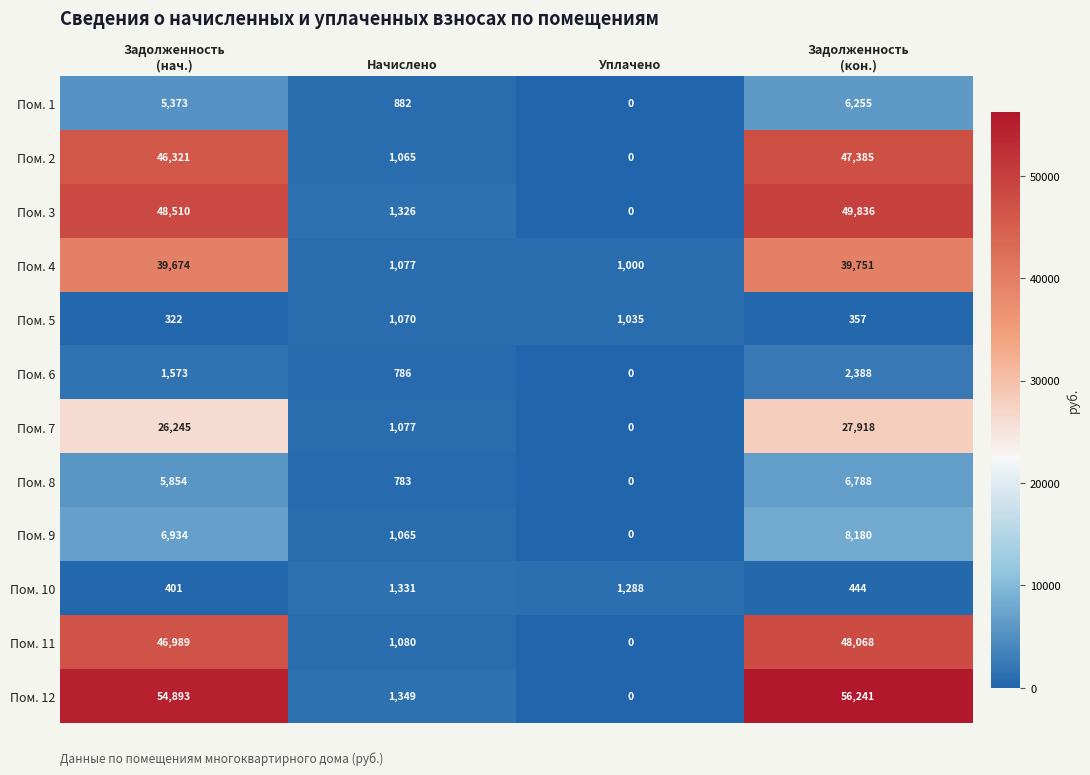

What is the difference between the second highest and second lowest values in the Пом. 7 series?

25168